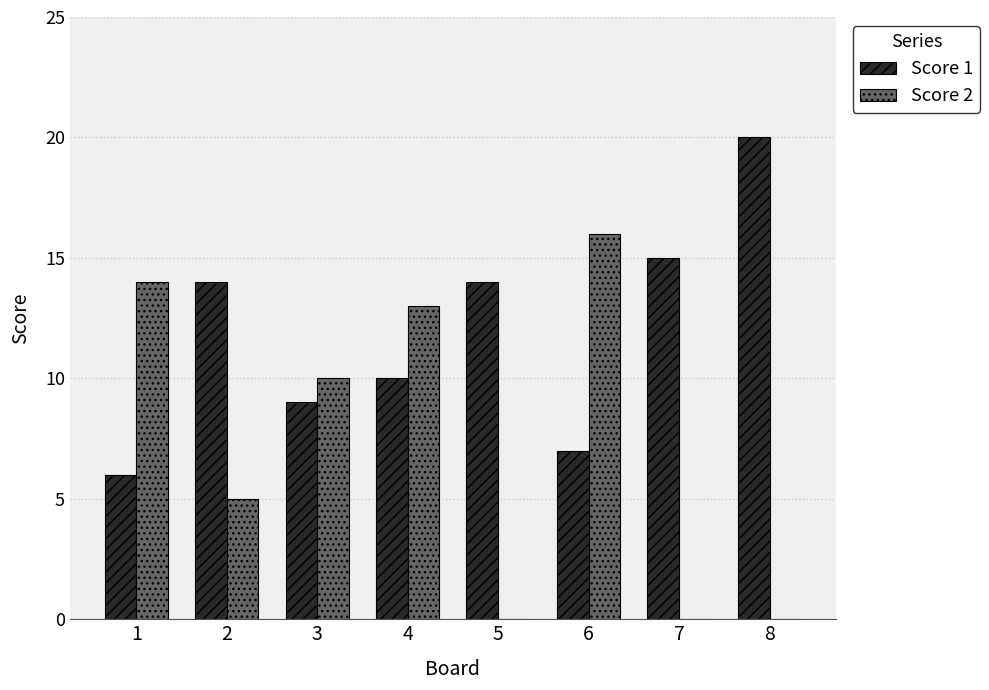

The Score 1 series shows 9 at 3. True or false?

True